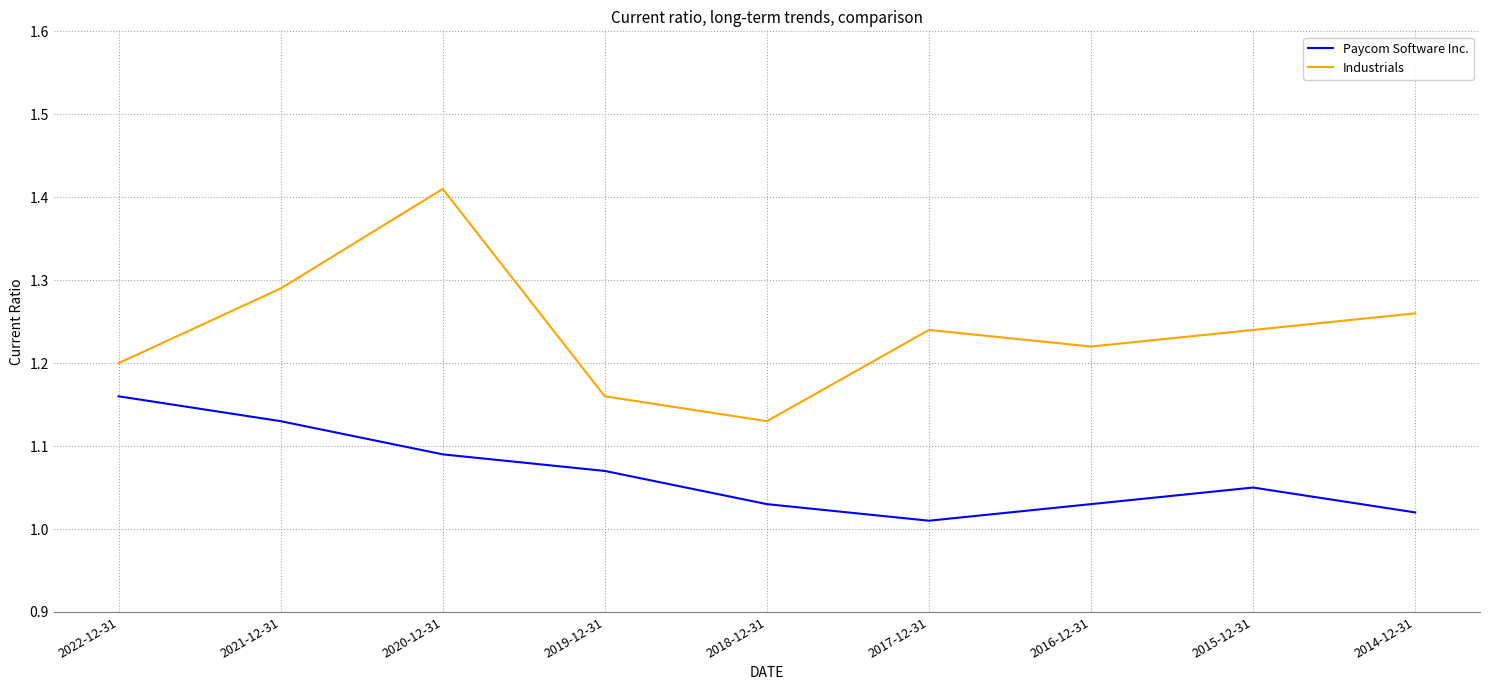

Which series has the largest total across all categories?

Industrials